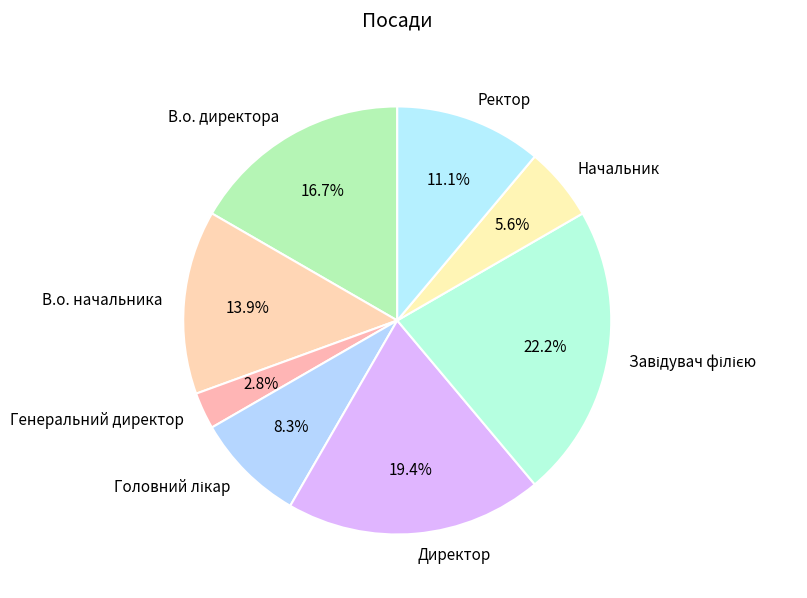

To the nearest percent, what is the average slice percentage?

12%